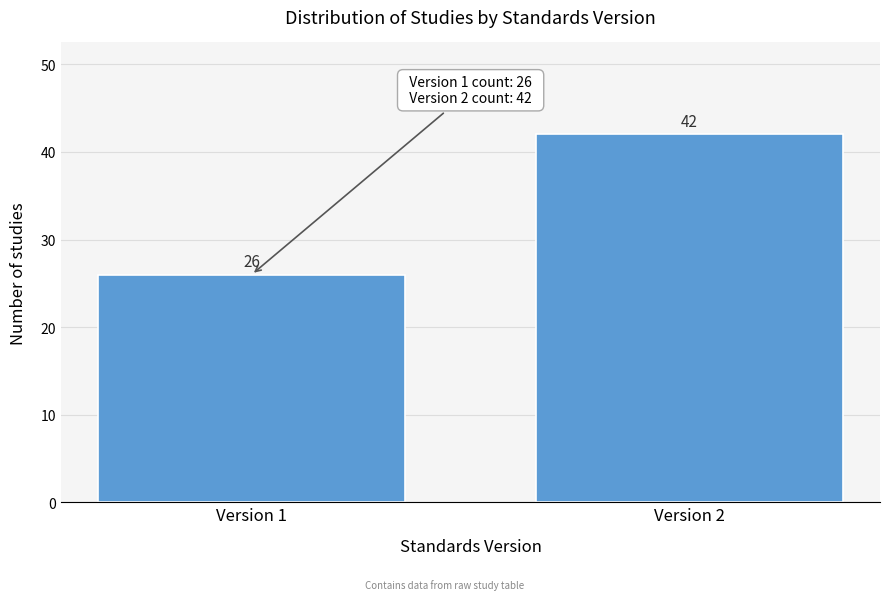

Reading left to right, list all the values displayed in this chart.

Version 1=26	Version 2=42